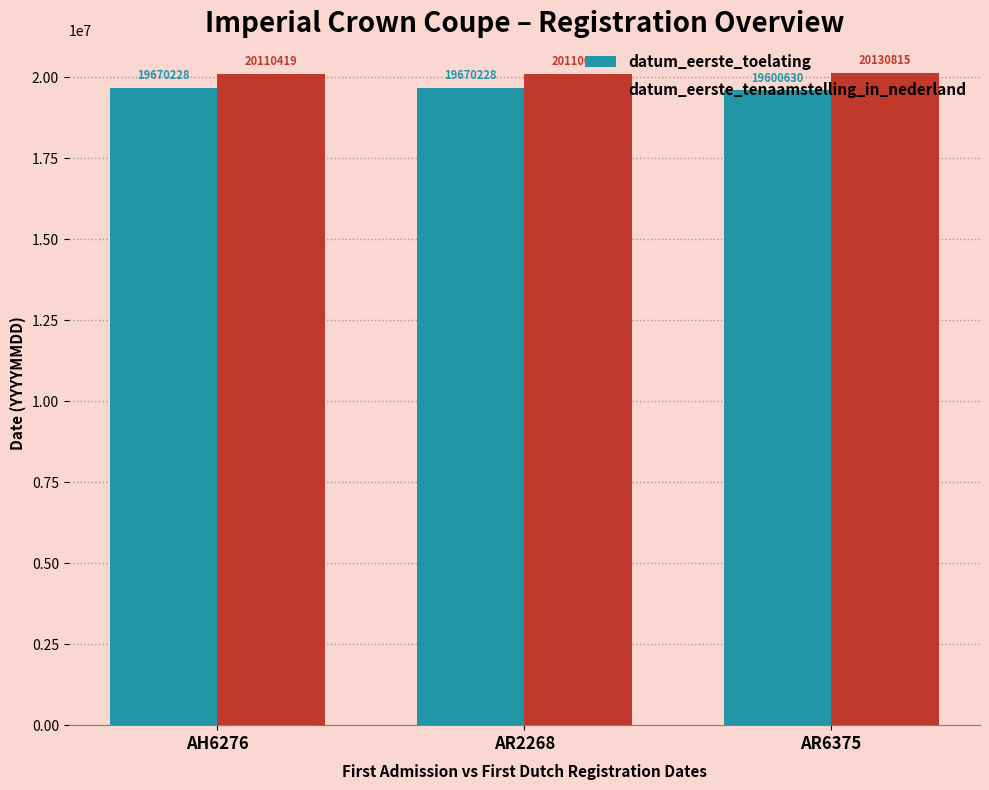

What is the label of the 3rd bar from the right?

AH6276